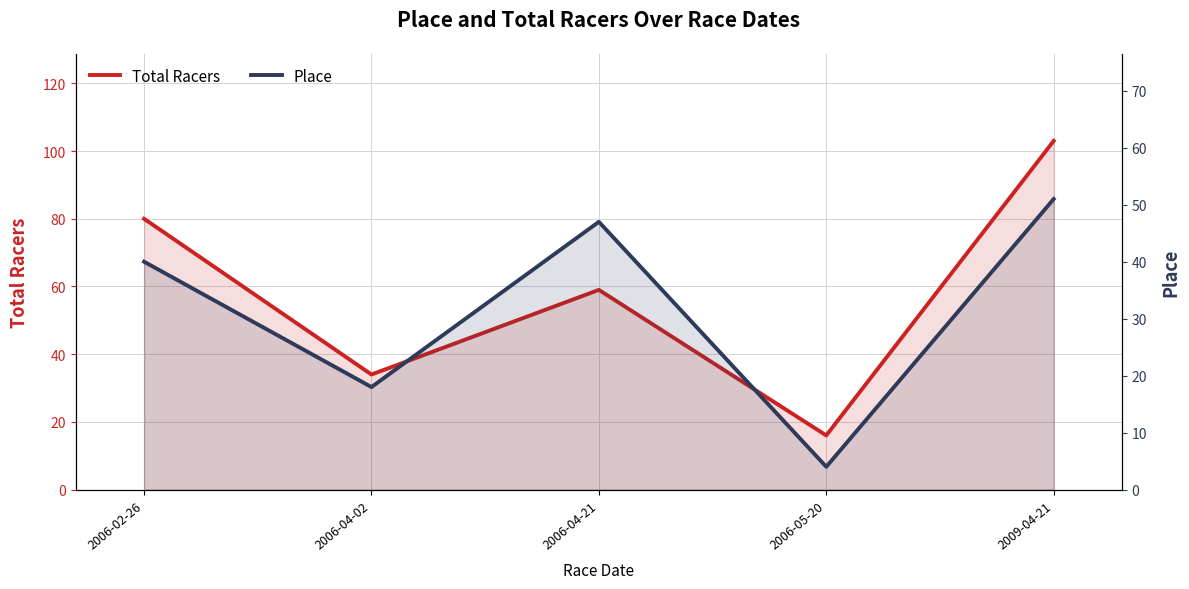

What is the total value across all series at 2006-04-02?

52